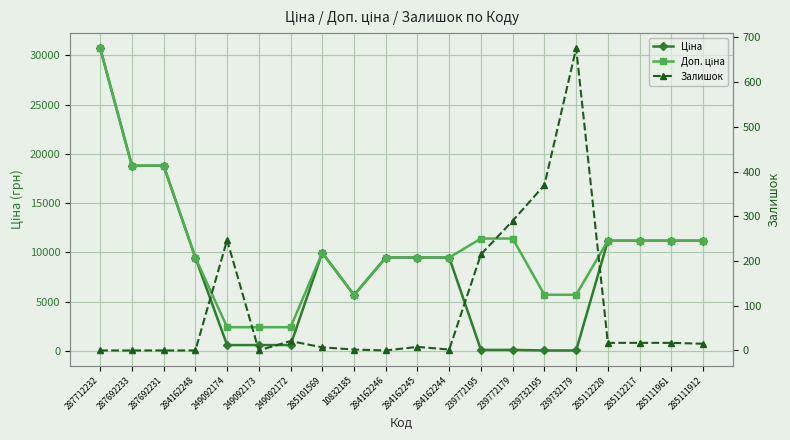

How many interior local peaks does the Залишок series have?

4